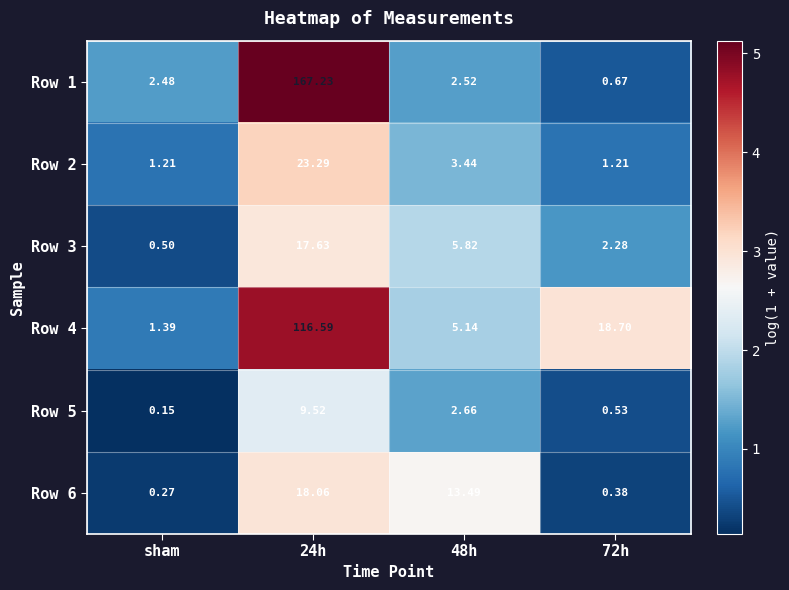

Which label corresponds to the smallest value in the chart?

sham